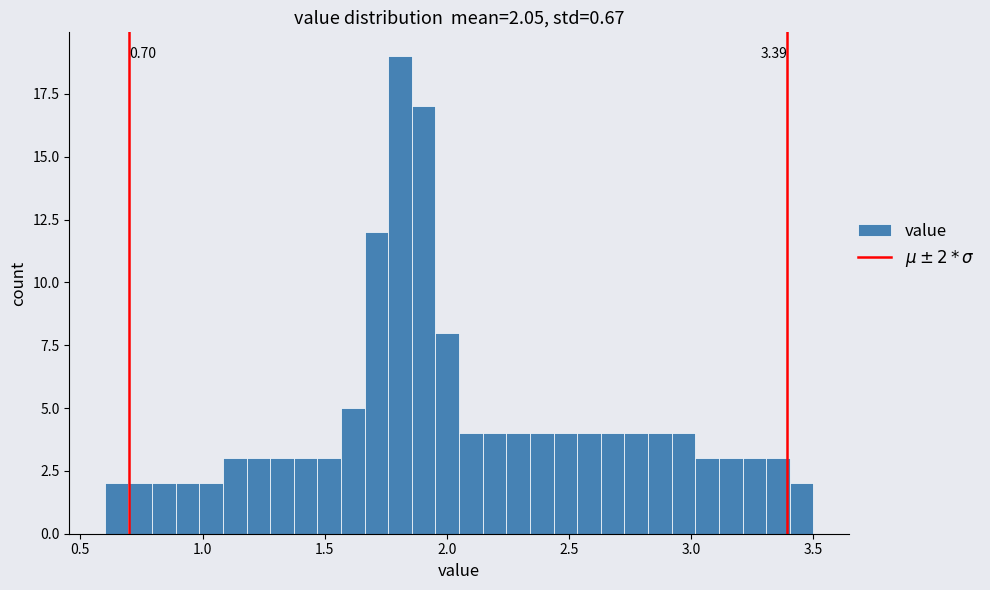

Read against the x-axis, roughly where is the centre of the tallest bar?

1.80